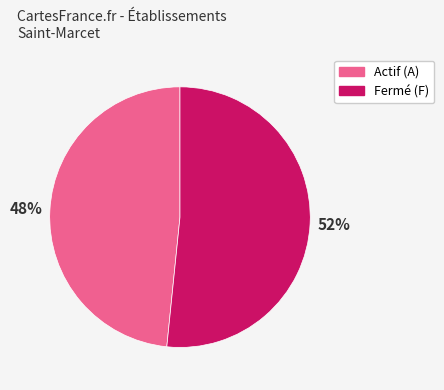

Which category accounts for the majority?

Fermé (F)